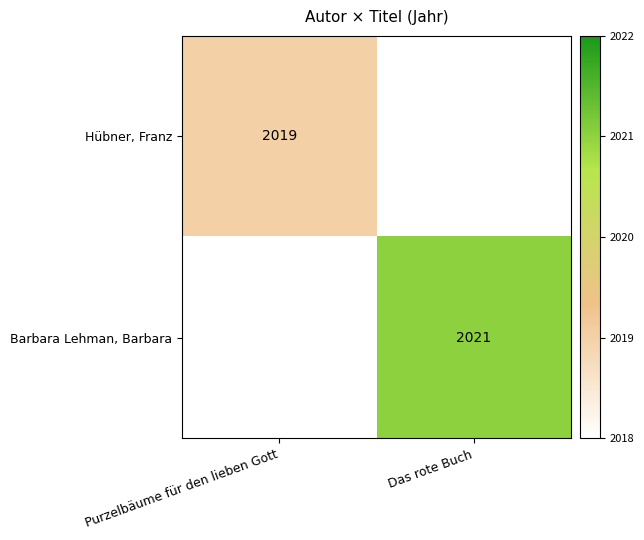

True or false: Barbara Lehman, Barbara has a value of 3105 at Das rote Buch.

False